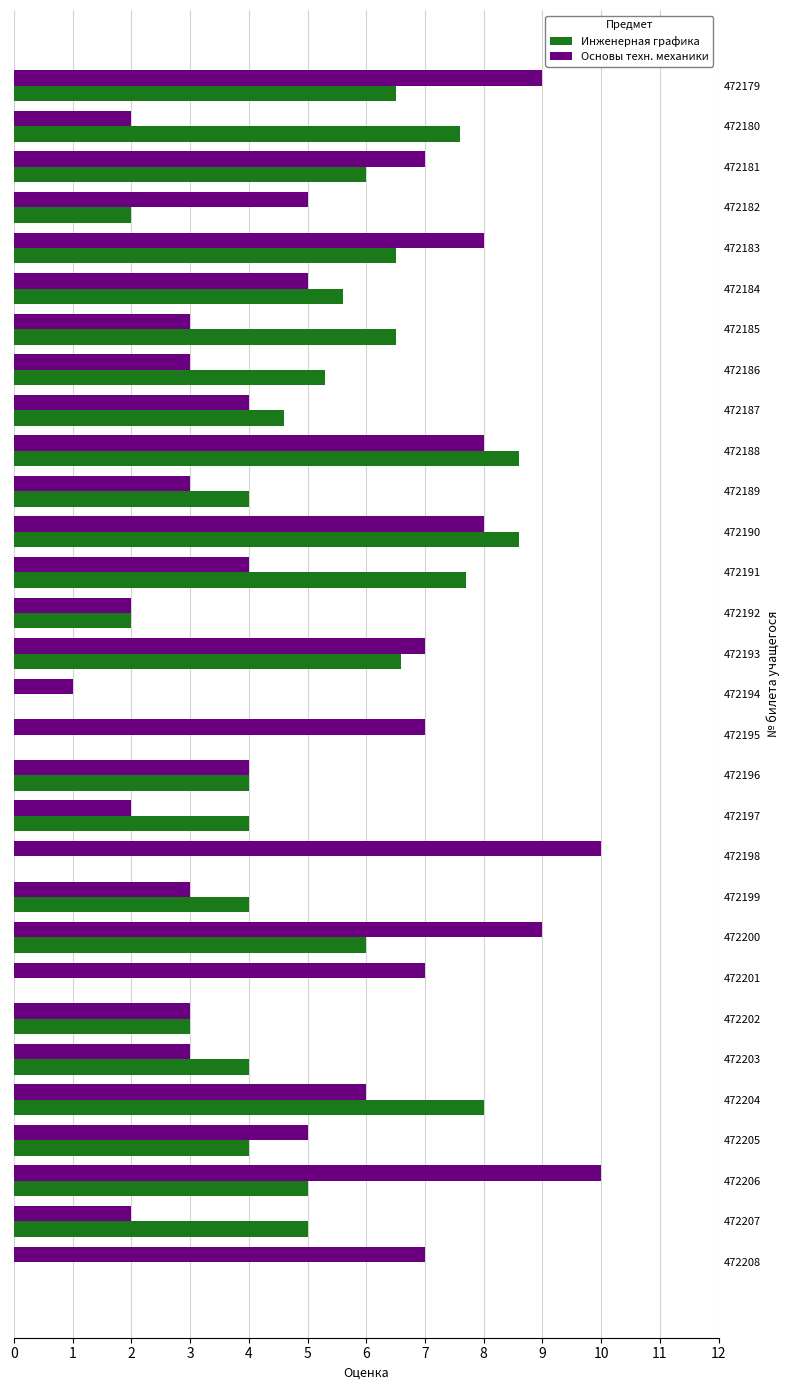

The value of Инженерная графика at 472206 is 5.0. True or false?

True